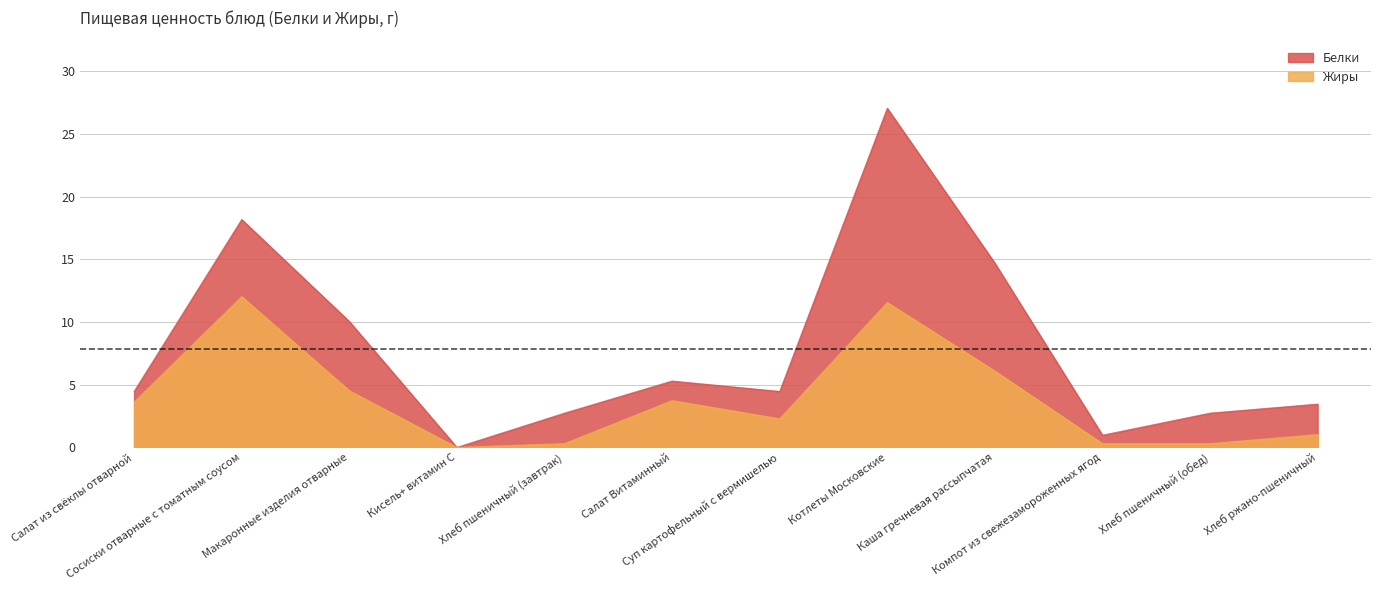

What position from the right is Салат из свёклы отварной?

12